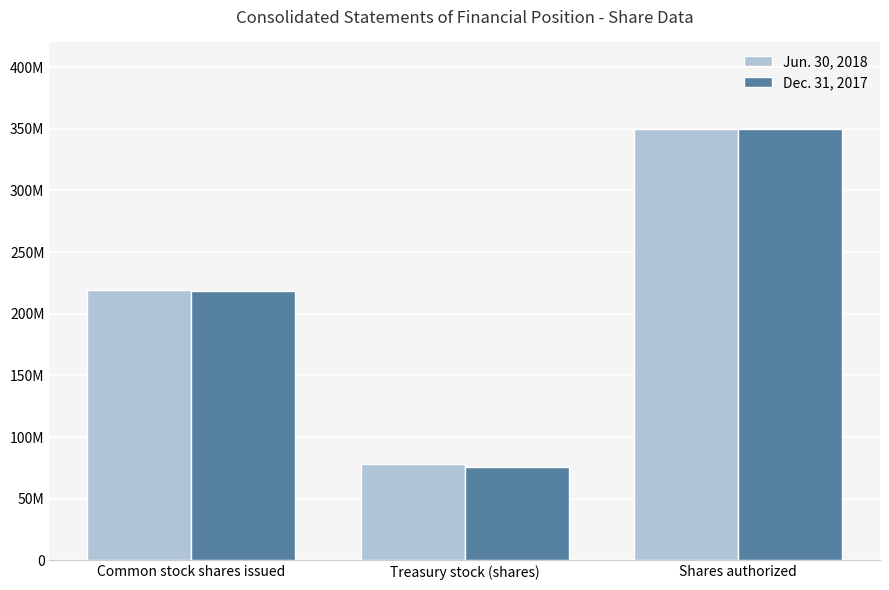

What are all the series names shown in the legend?

Jun. 30, 2018, Dec. 31, 2017